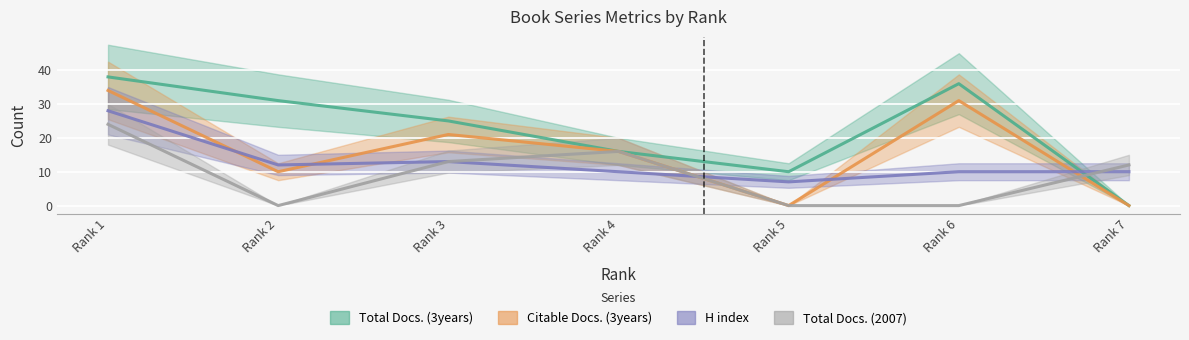

What is the value of the Total Docs. (3years) point at the 4th from the left?

16